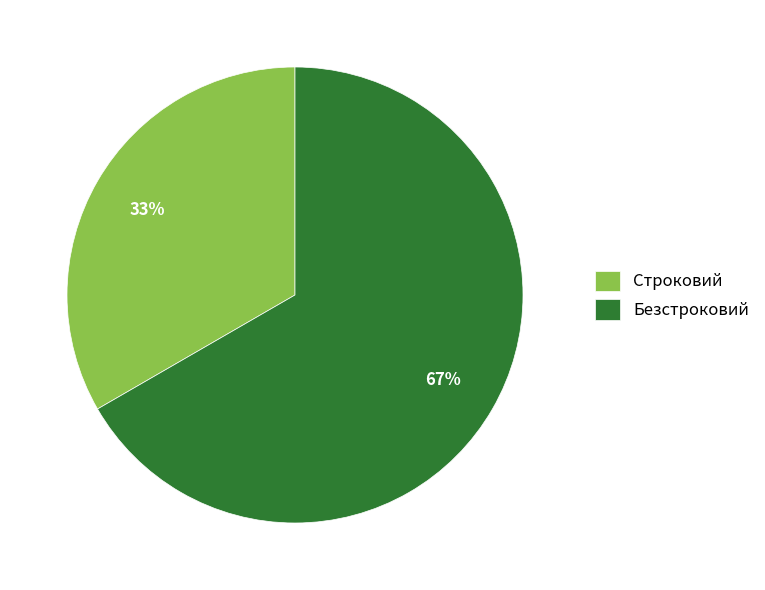

Which slice is the smallest?

Строковий